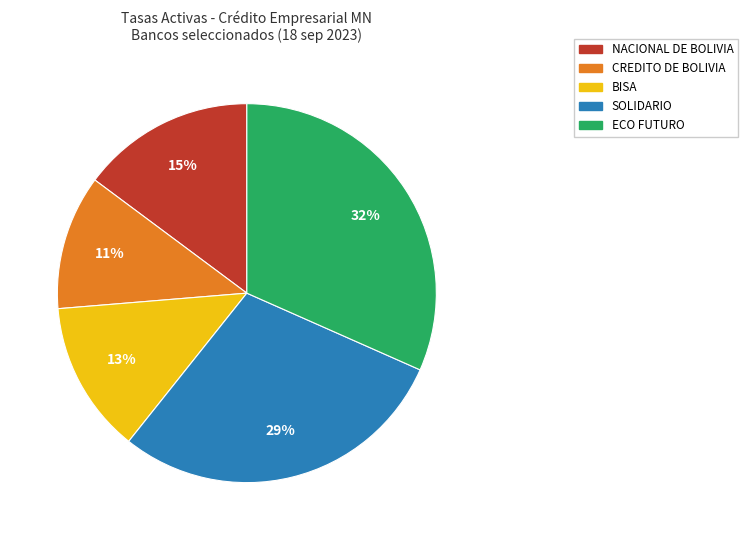

To the nearest percent, what is the combined percentage of CREDITO DE BOLIVIA and BISA?

24%